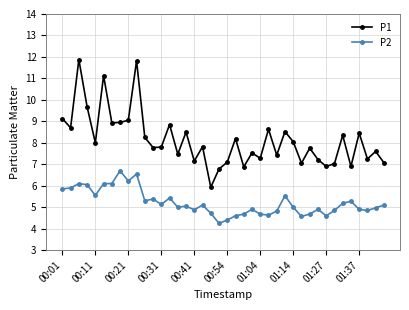

What is the maximum value for P2?

6.7